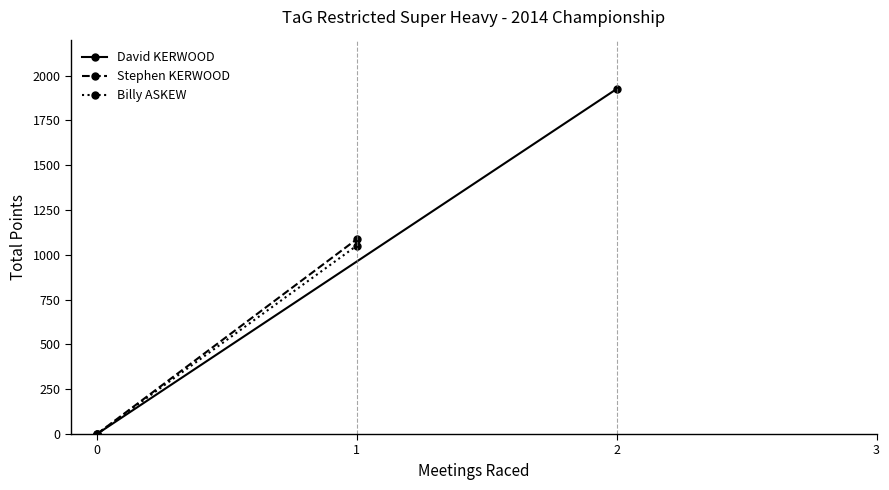

List the series in order of their peak value, lowest first.

Billy ASKEW, Stephen KERWOOD, David KERWOOD